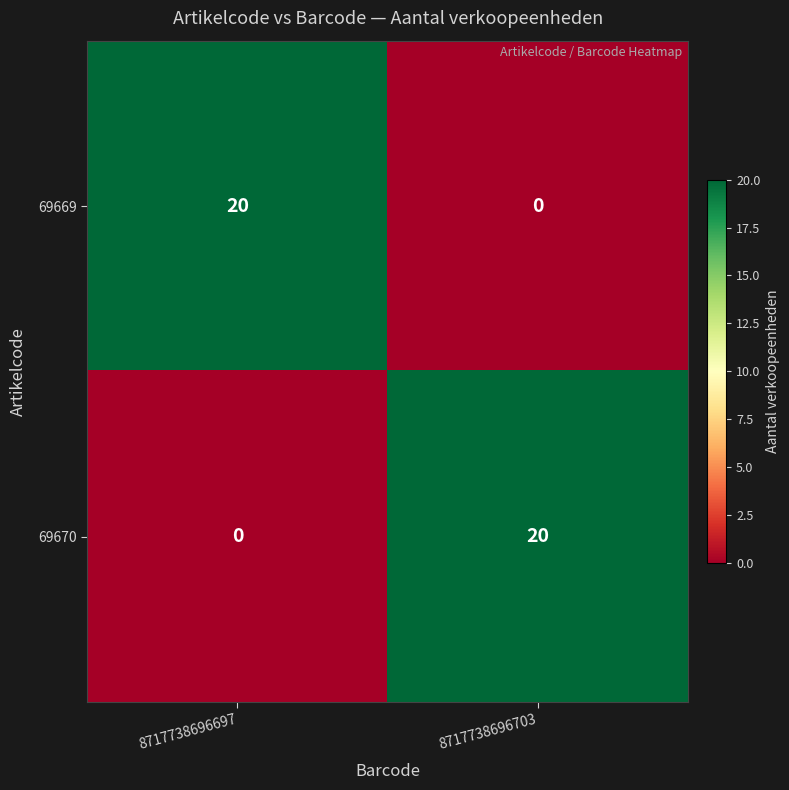

Rank the series at 8717738696697 from highest to lowest value.

69669, 69670